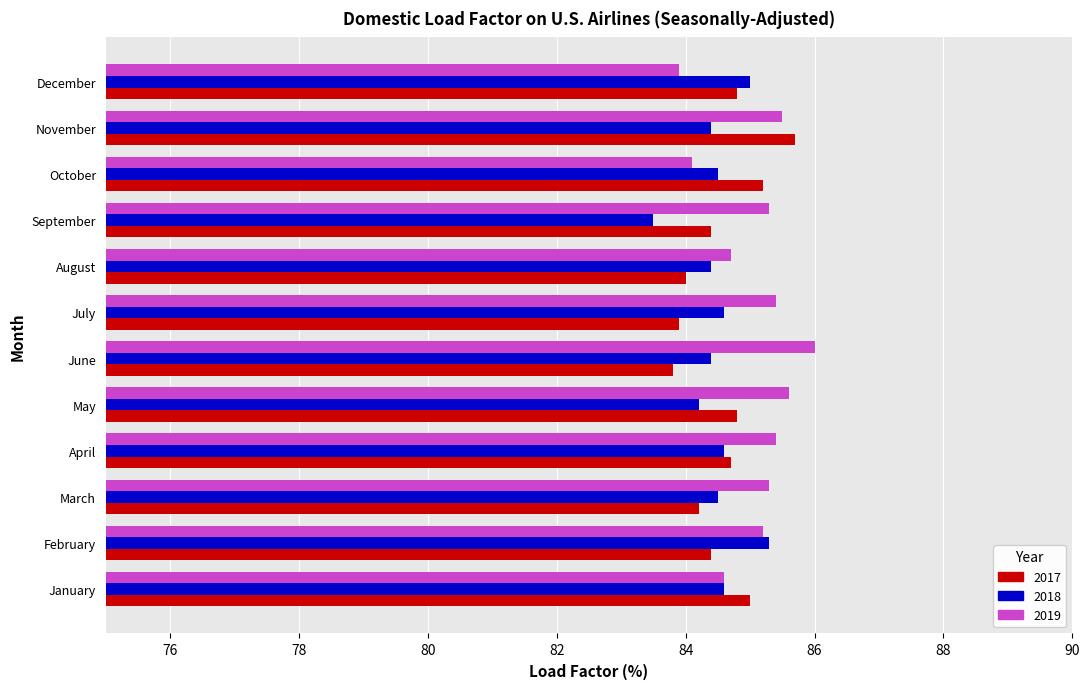

Between February and May, which series saw the biggest shift?

2018